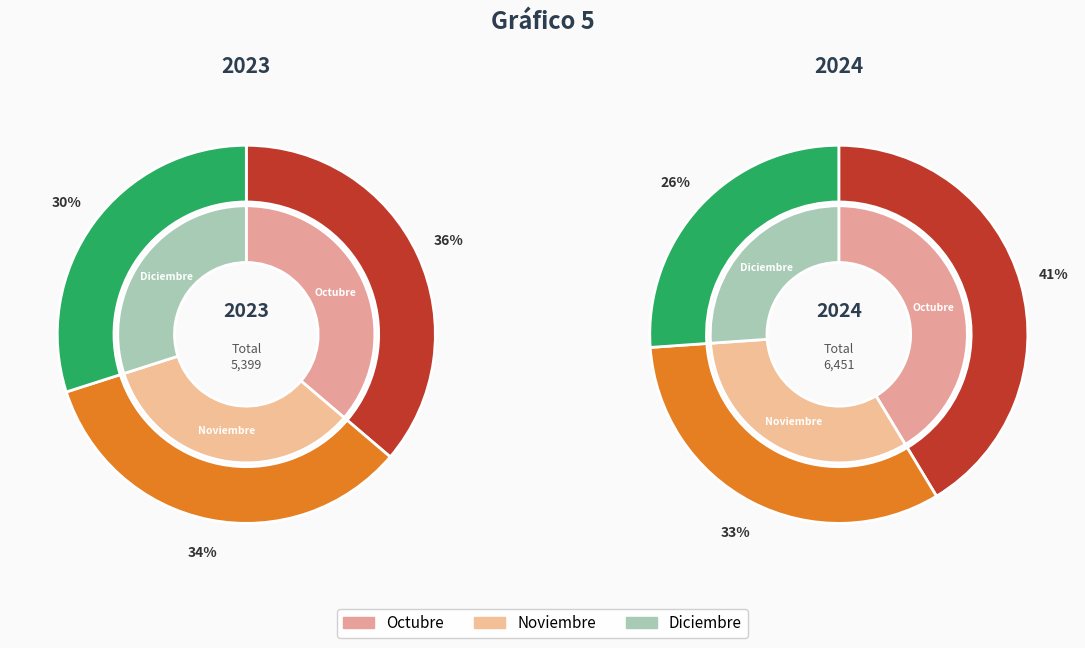

To the nearest percent, what is the difference between the largest and smallest slice percentages?

6%